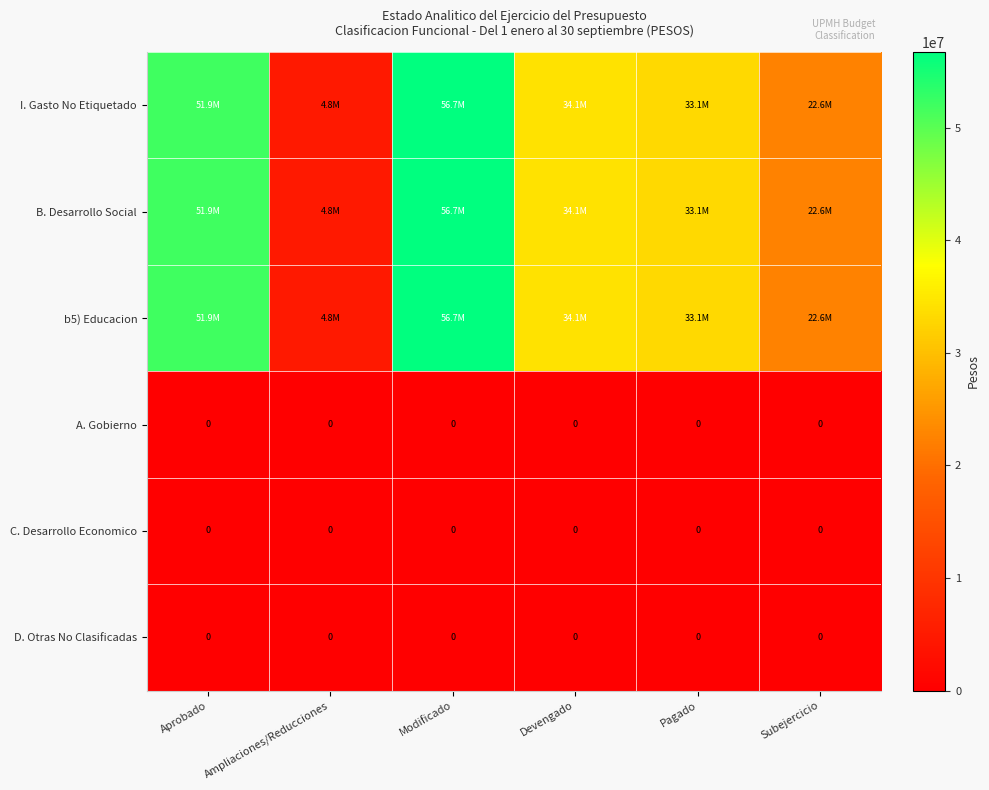

The value of C. Desarrollo Economico at Ampliaciones/Reducciones is 0.0. True or false?

True